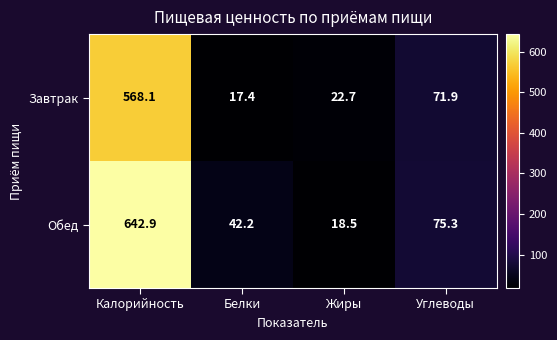

What is the difference between the maximum and minimum values in the Обед series?

624.4